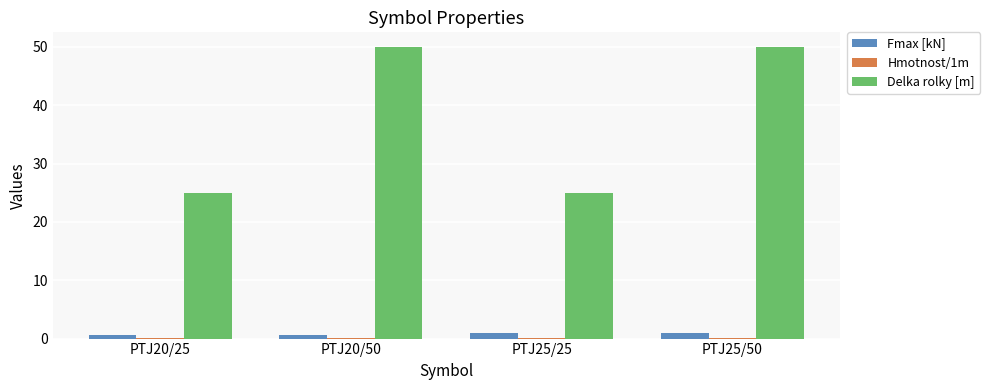

Which series has the largest total across all categories?

Delka rolky [m]